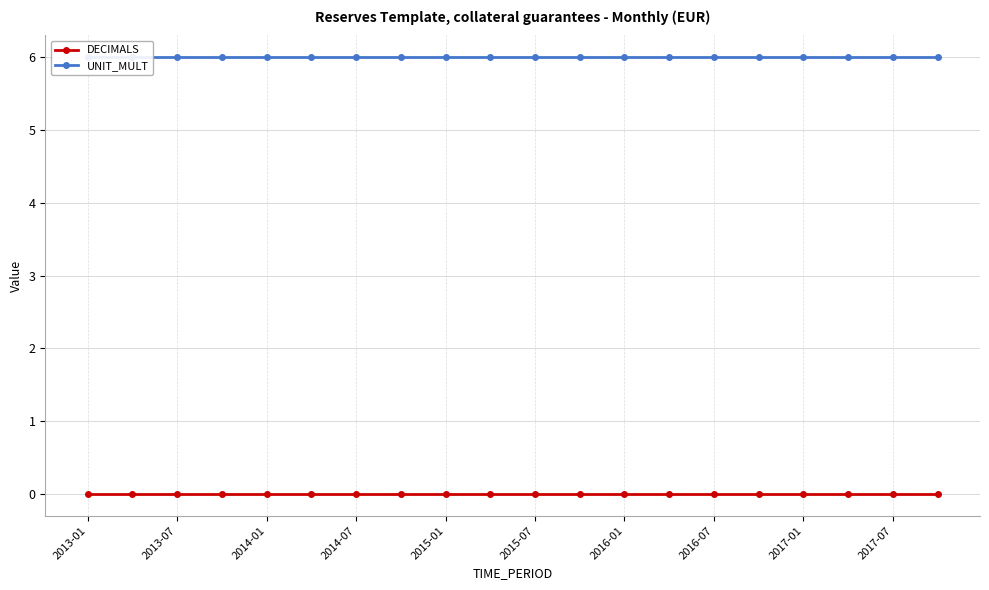

True or false: UNIT_MULT and DECIMALS cross at least once.

False